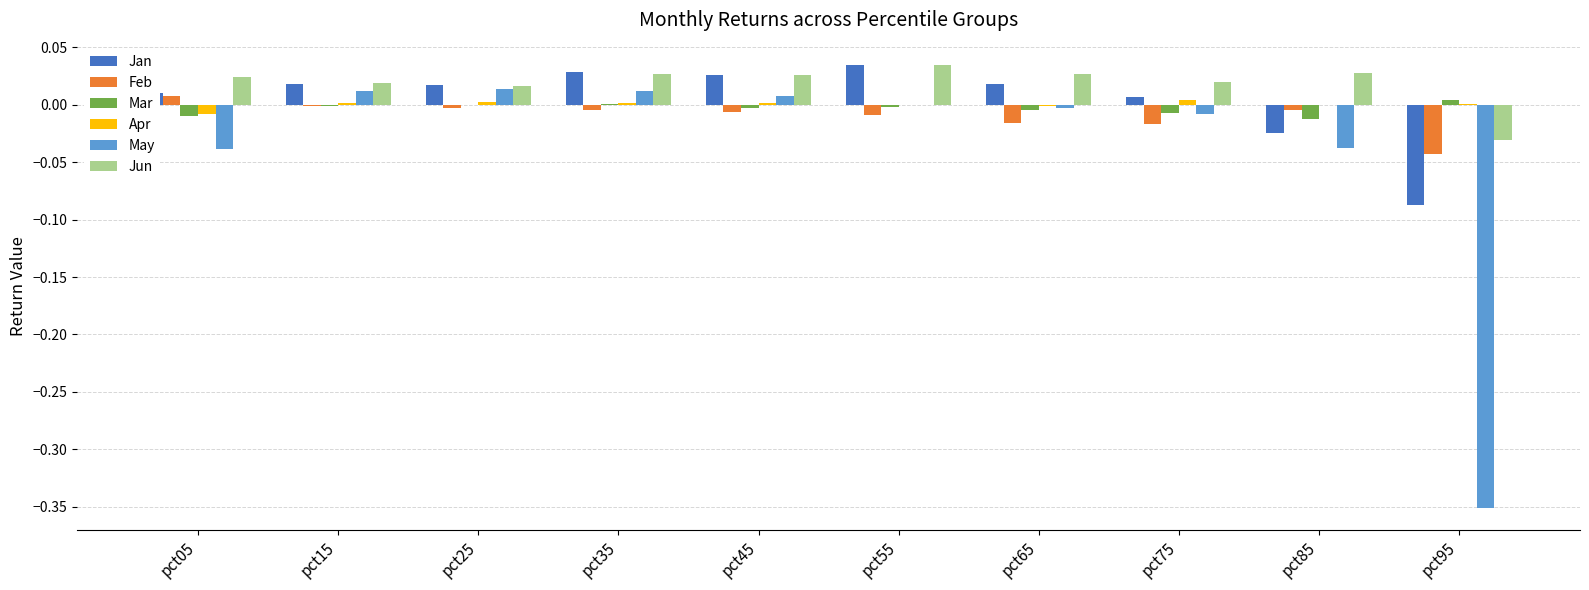

True or false: Mar has a value of -0.0 at pct85.

True